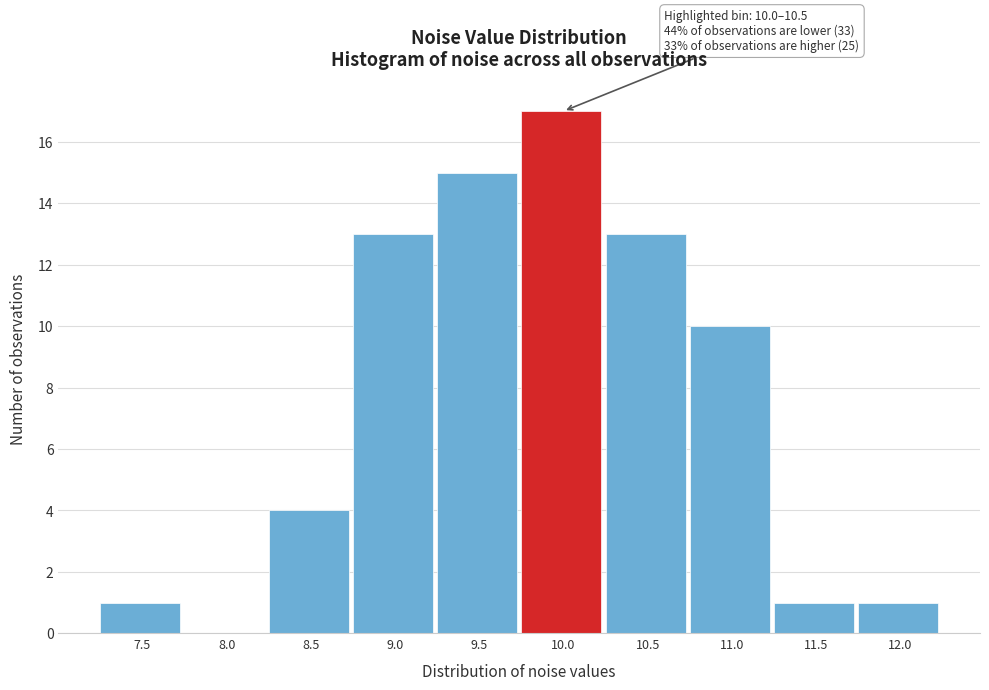

Reading right to left, transcribe all the data shown in this chart.

12.0=1	11.5=1	11.0=10	10.5=13	10.0=17	9.5=15	9.0=13	8.5=4	8.0=0	7.5=1